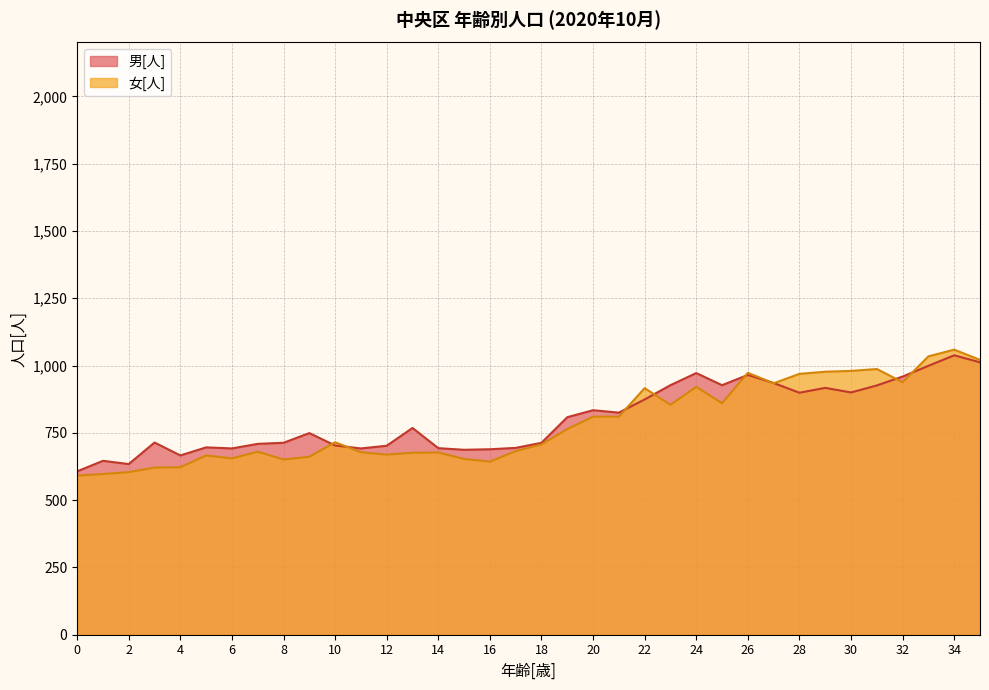

What is the difference between the maximum and minimum values in the 男[人] series?

431